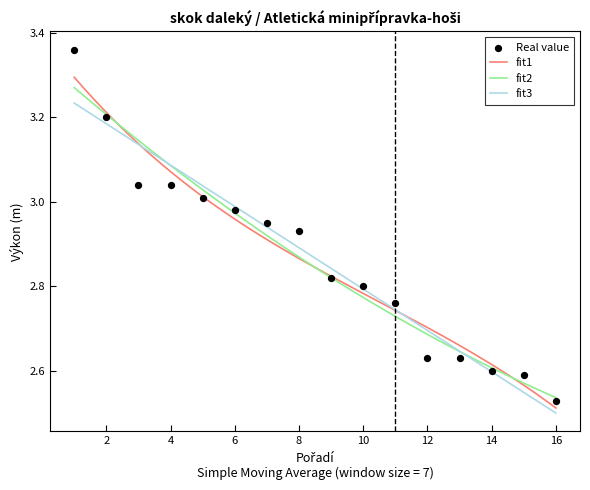

Which has a higher value, 2 or 14?

2